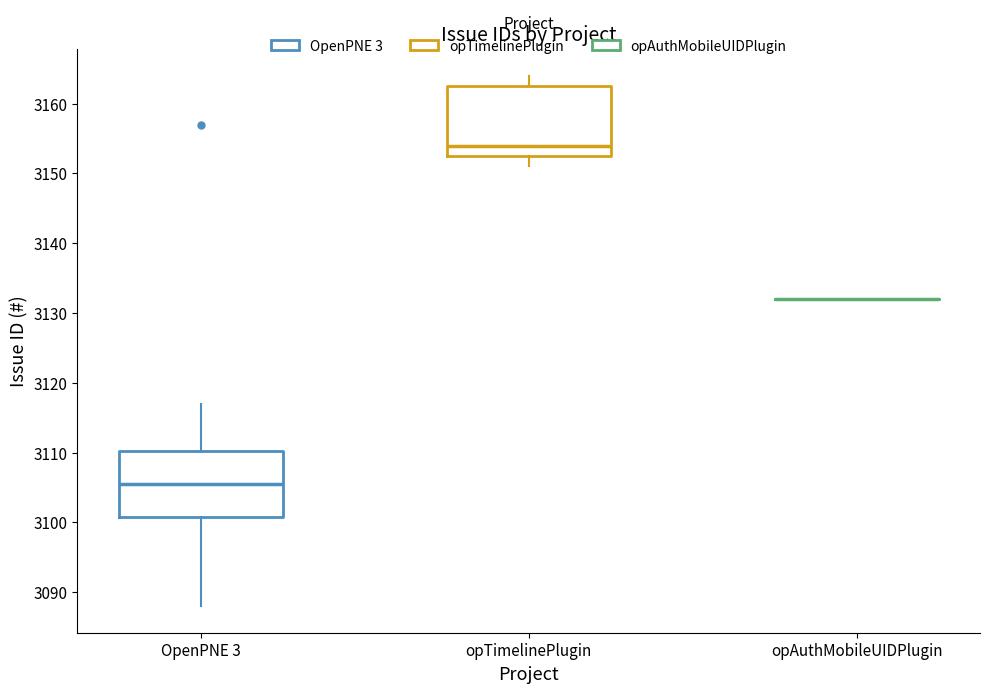

Reading left to right, read every box against the y-axis: the position of its median line, the range the box covers, and the ends of its whiskers. The values are not printed on the chart, so give them approximately, as read against the axis.

OpenPNE 3: median 3106, box 3101 to 3110, whiskers 3088 to 3117
opTimelinePlugin: median 3154, box 3153 to 3163, whiskers 3151 to 3164
opAuthMobileUIDPlugin: box collapsed to a line at 3132, whiskers 3132 to 3132